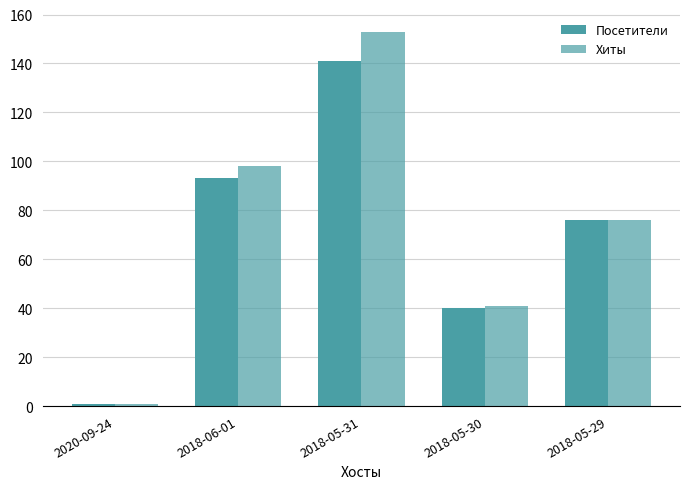

Where does the Хиты series first go above 76?

2018-06-01